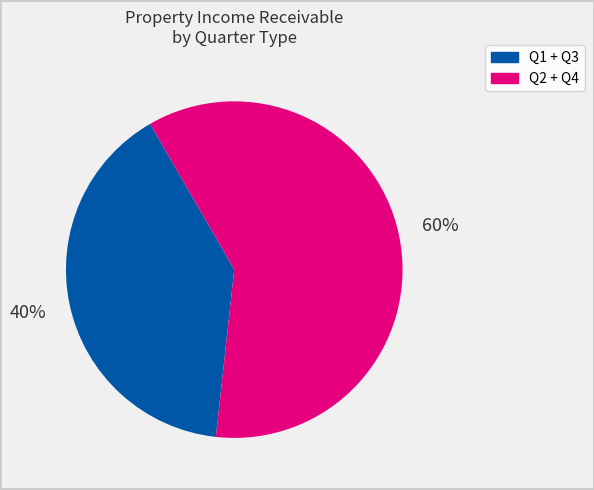

To the nearest percent, what is the difference between the largest and smallest slice percentages?

20%